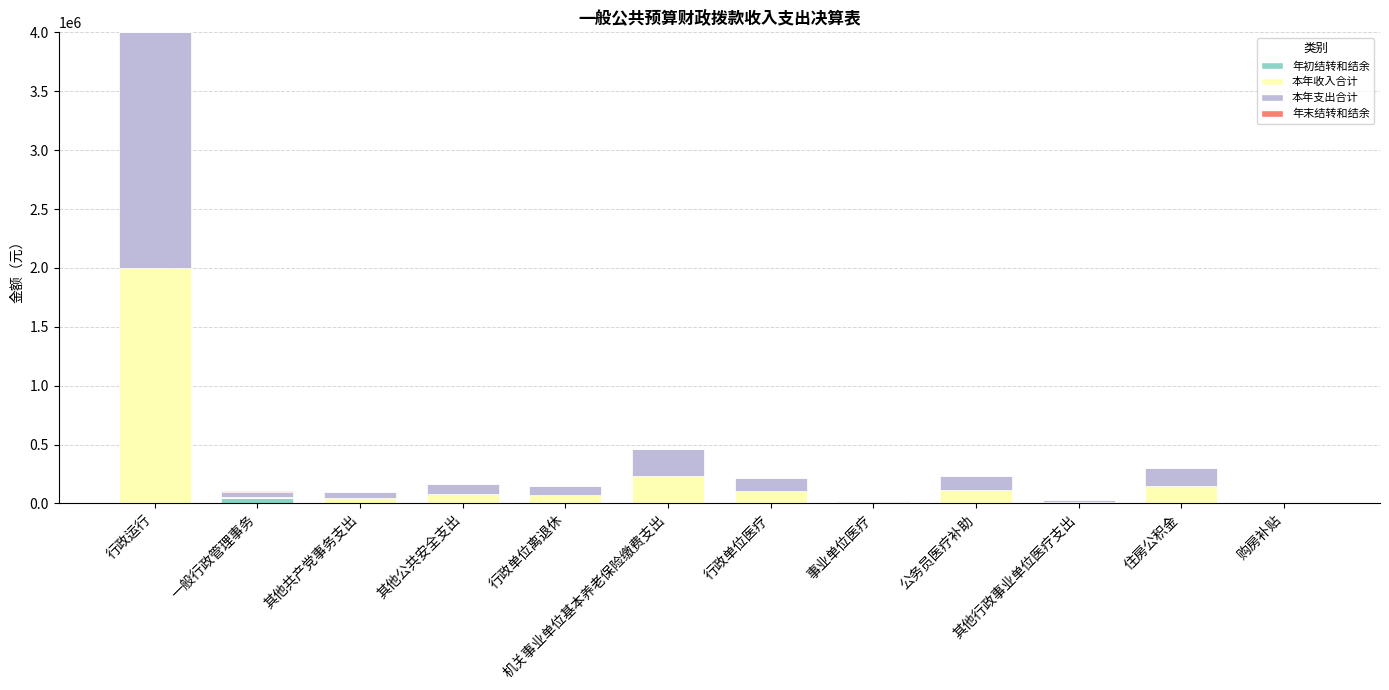

The 年初结转和结余 series shows 0.0 at 行政单位医疗. True or false?

True